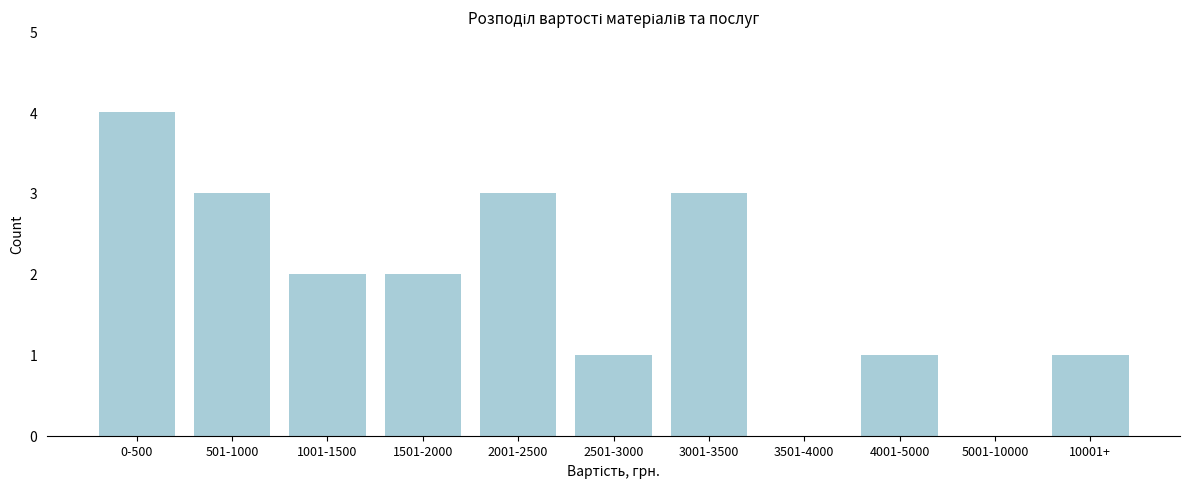

Reading right to left, transcribe all the data shown in this chart.

10001+=1	5001-10000=0	4001-5000=1	3501-4000=0	3001-3500=3	2501-3000=1	2001-2500=3	1501-2000=2	1001-1500=2	501-1000=3	0-500=4